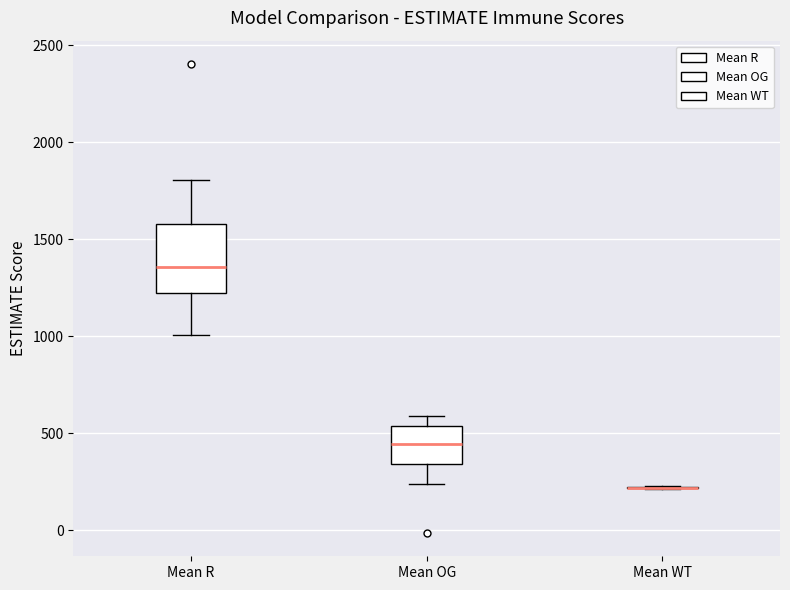

Comparing the boxes themselves (not the whiskers), which one is the tallest?

Mean R